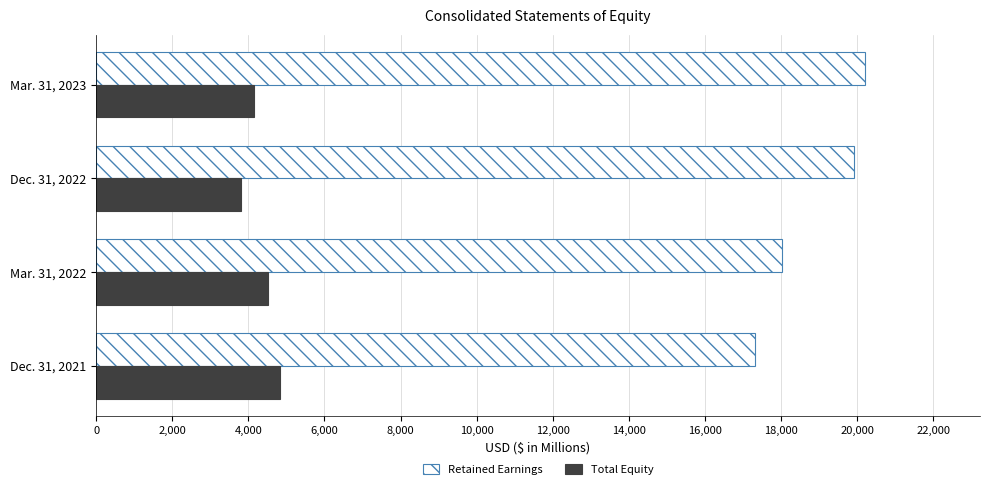

List the series in order of their overall mean, lowest first.

Total Equity, Retained Earnings